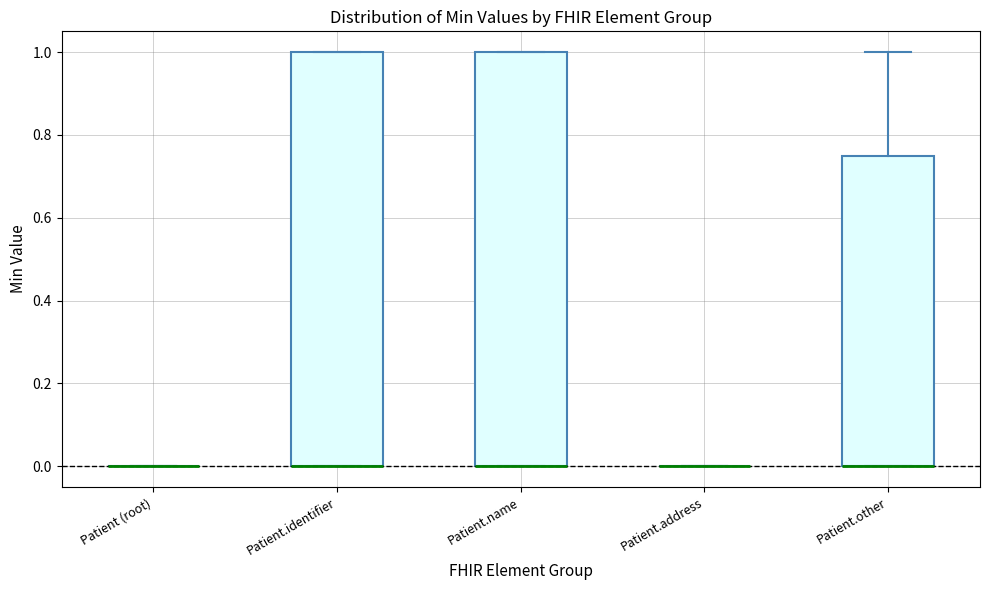

Where is the upper edge of the box for Patient.other on the y-axis? The values are not printed on the chart, so give them approximately, as read against the axis.

0.76